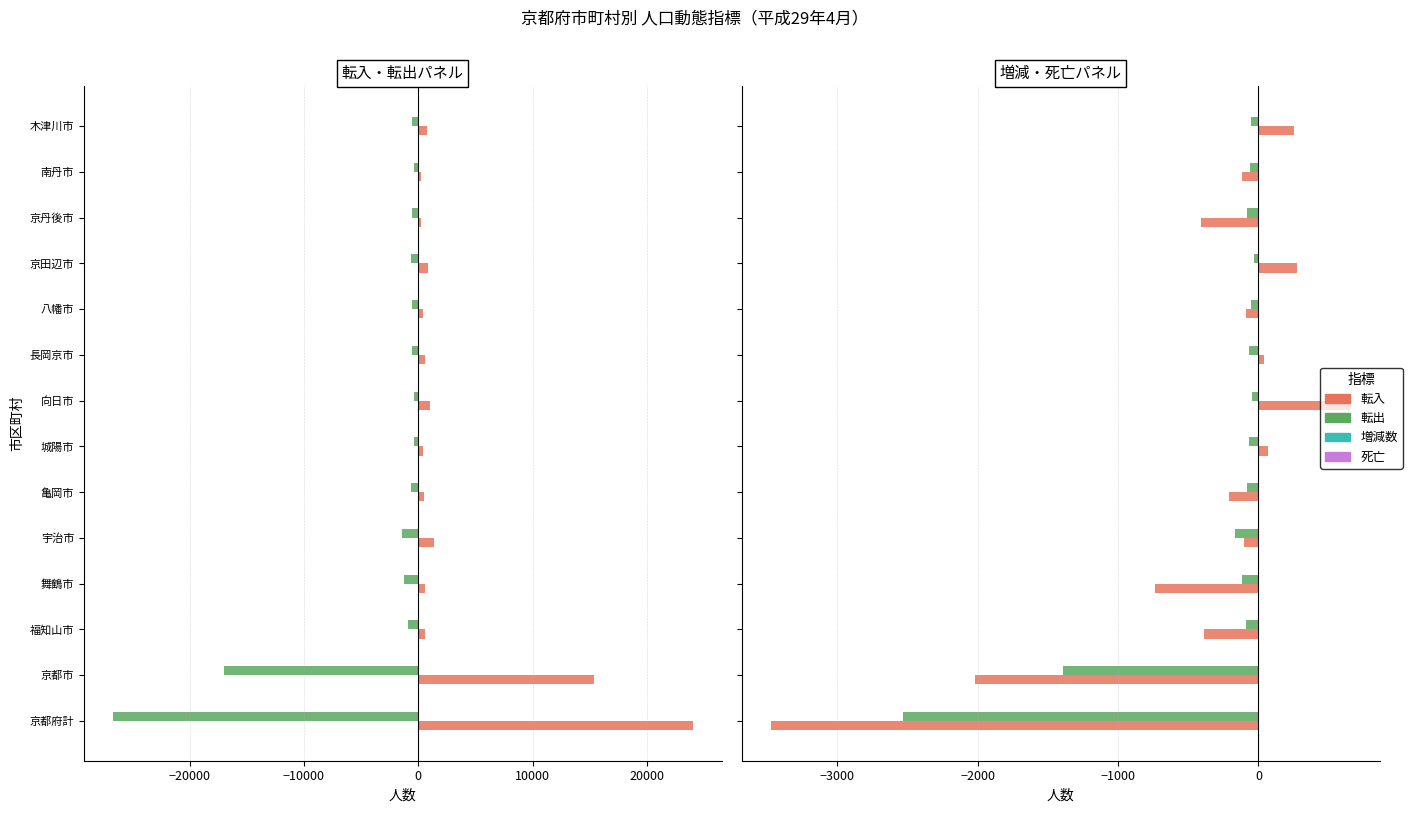

What is the sum of all 死亡 values?

-4846